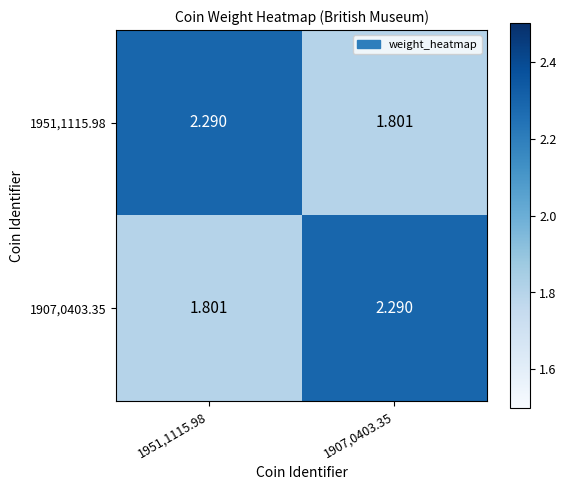

Is the value of 1951,1115.98 at 1907,0403.35 greater than the value of 1907,0403.35 at 1907,0403.35?

No